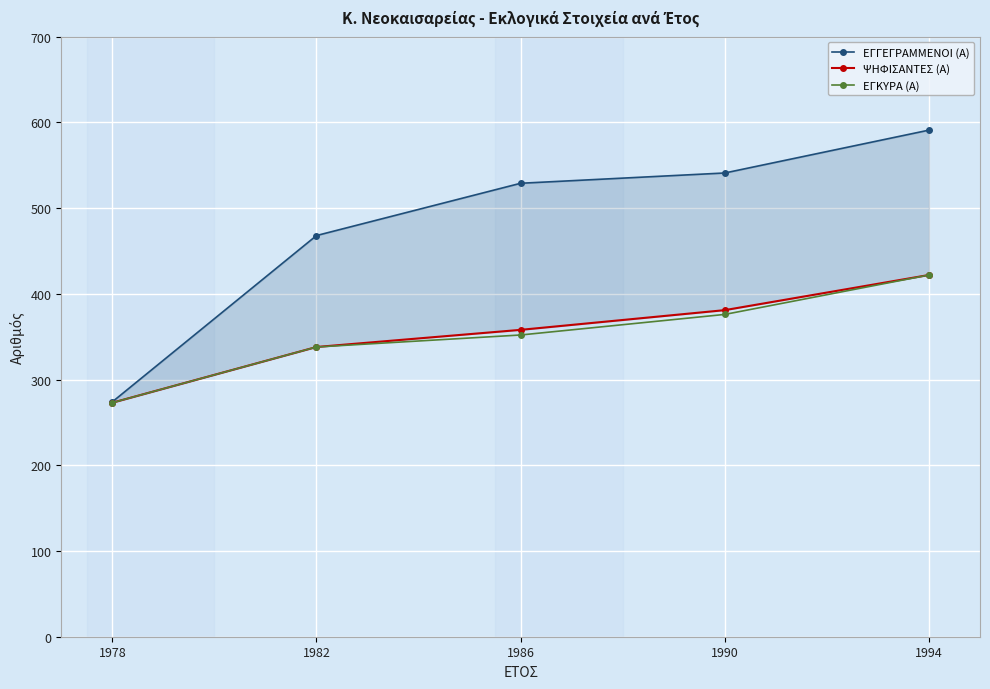

What is the difference between the ΕΓΚΥΡΑ (Α) values at 1978 and 1990?

103